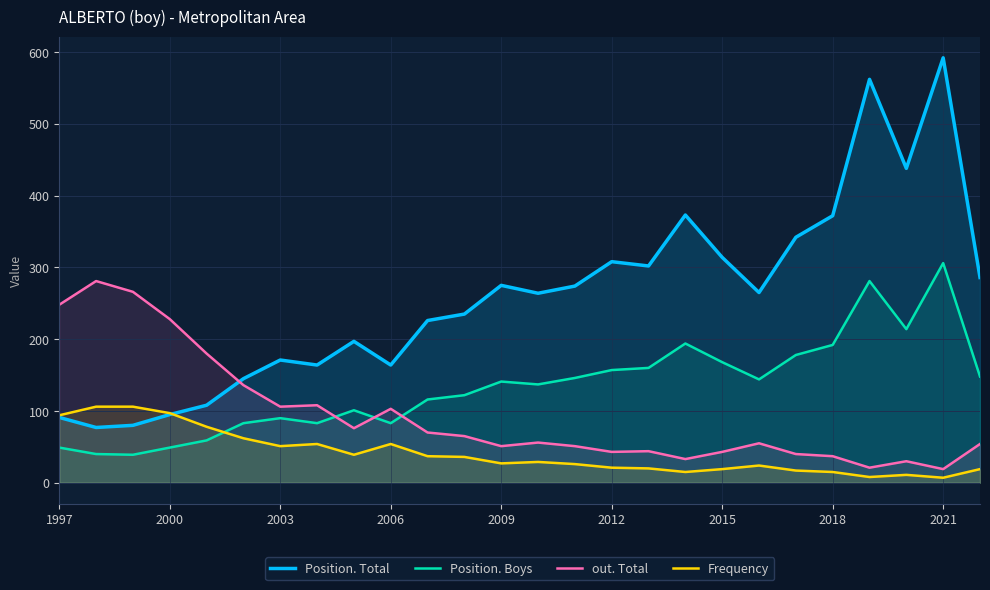

List the series in order of their overall mean, highest first.

Position. Total, Position. Boys, out. Total, Frequency